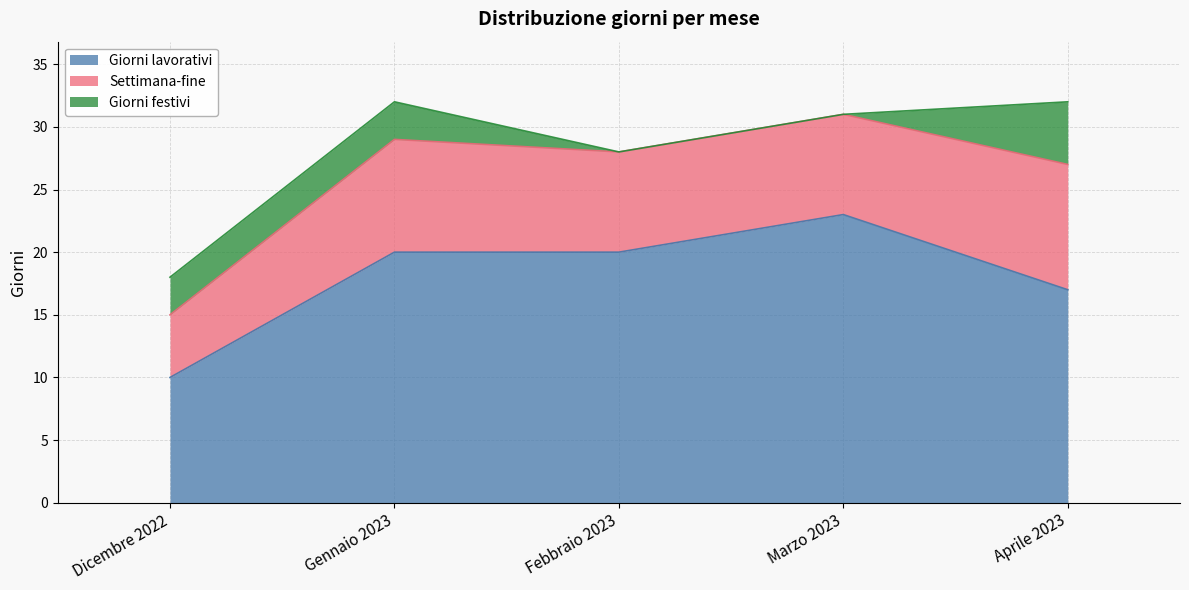

At Aprile 2023, list the series in order from largest to smallest.

Giorni lavorativi, Settimana-fine, Giorni festivi